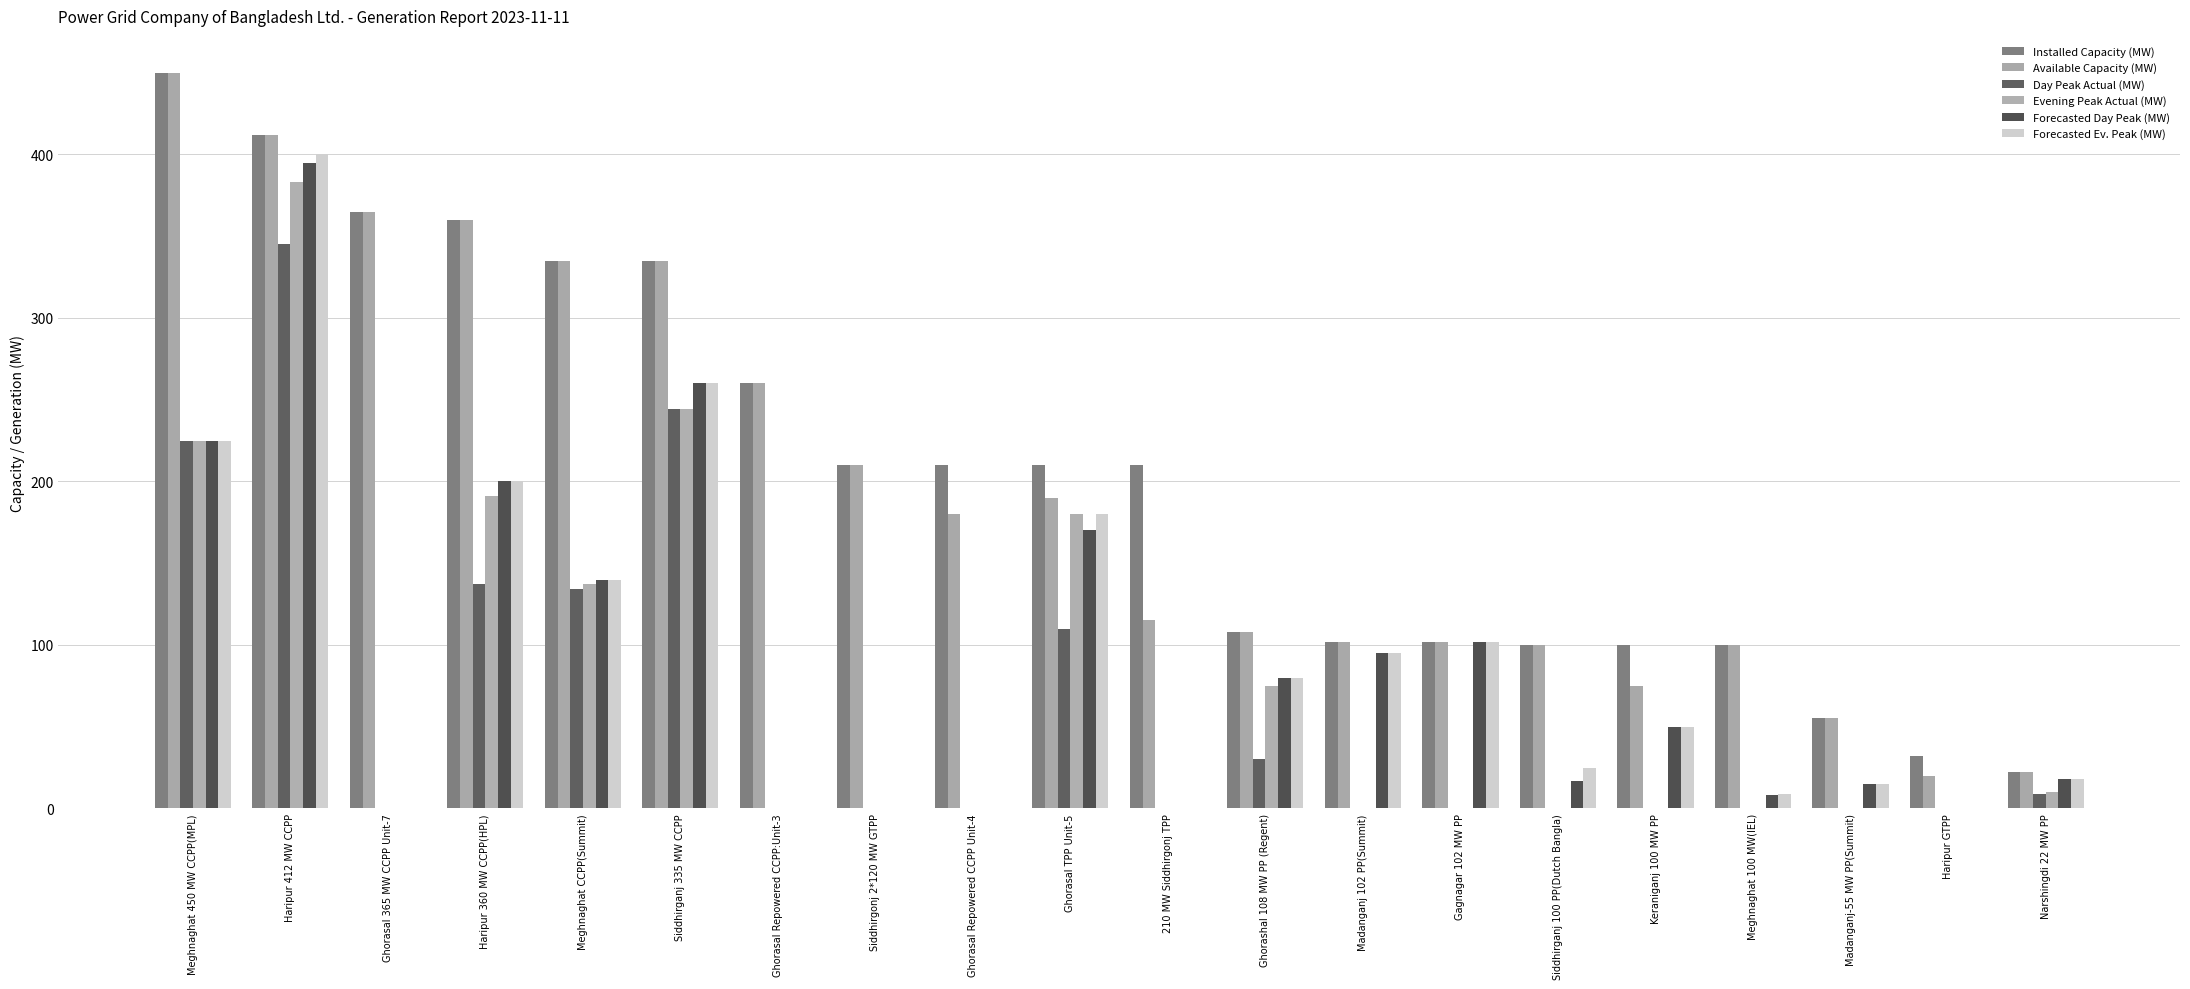

The value of Forecasted Day Peak (MW) at Ghorasal Repowered CCPP:Unit-3 is 0. True or false?

True